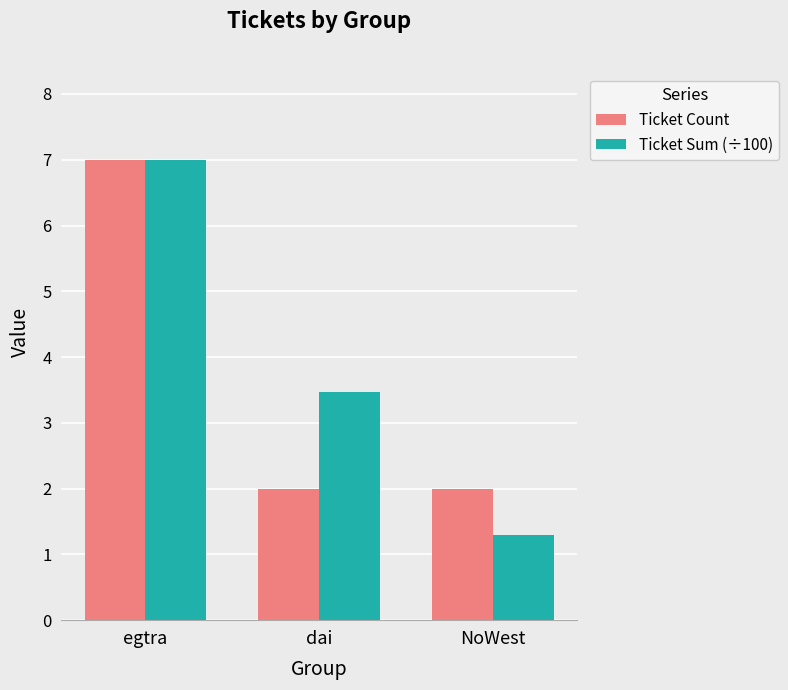

List the labels in order of Ticket Sum (÷100) value, largest first.

egtra, dai, NoWest